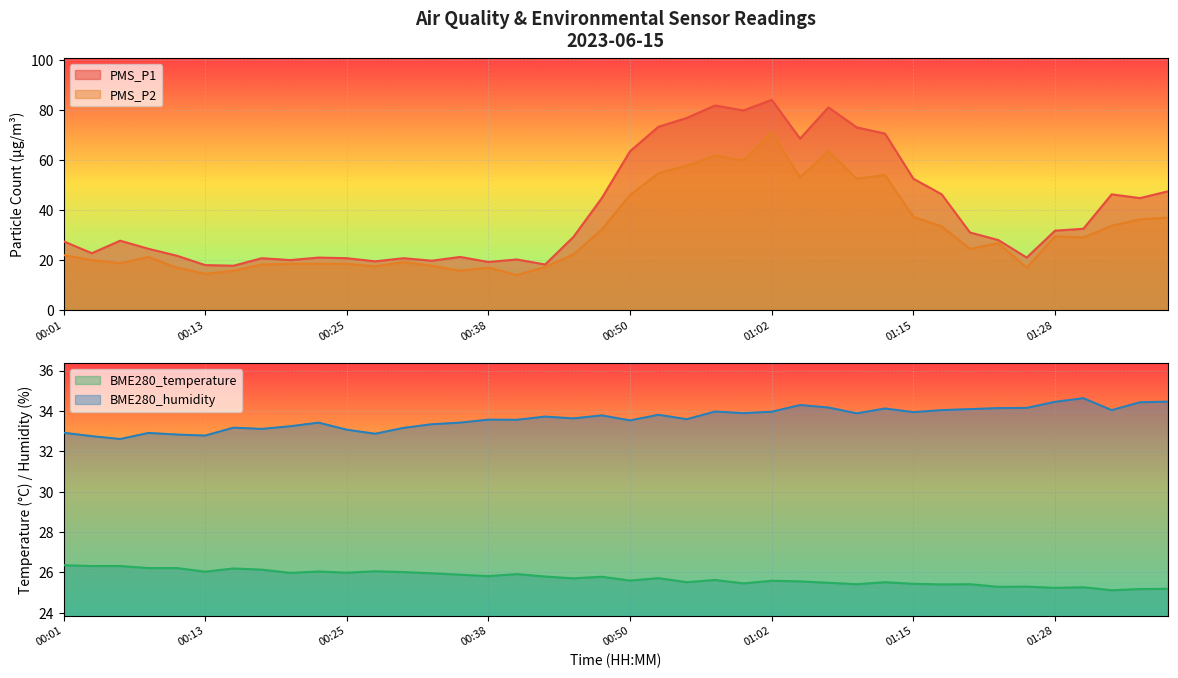

What is the highest value of the PMS_P2 series?

71.0